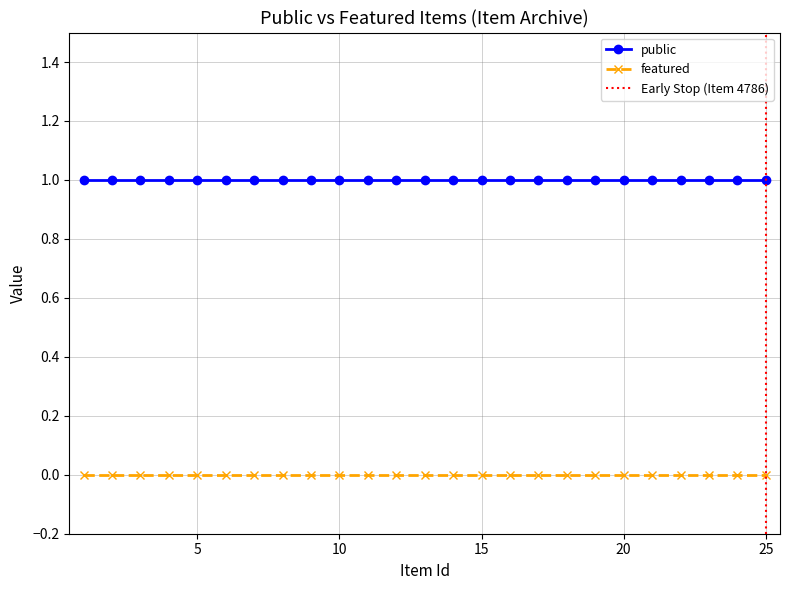

What is the spread (max minus min) of values at 5745?

1